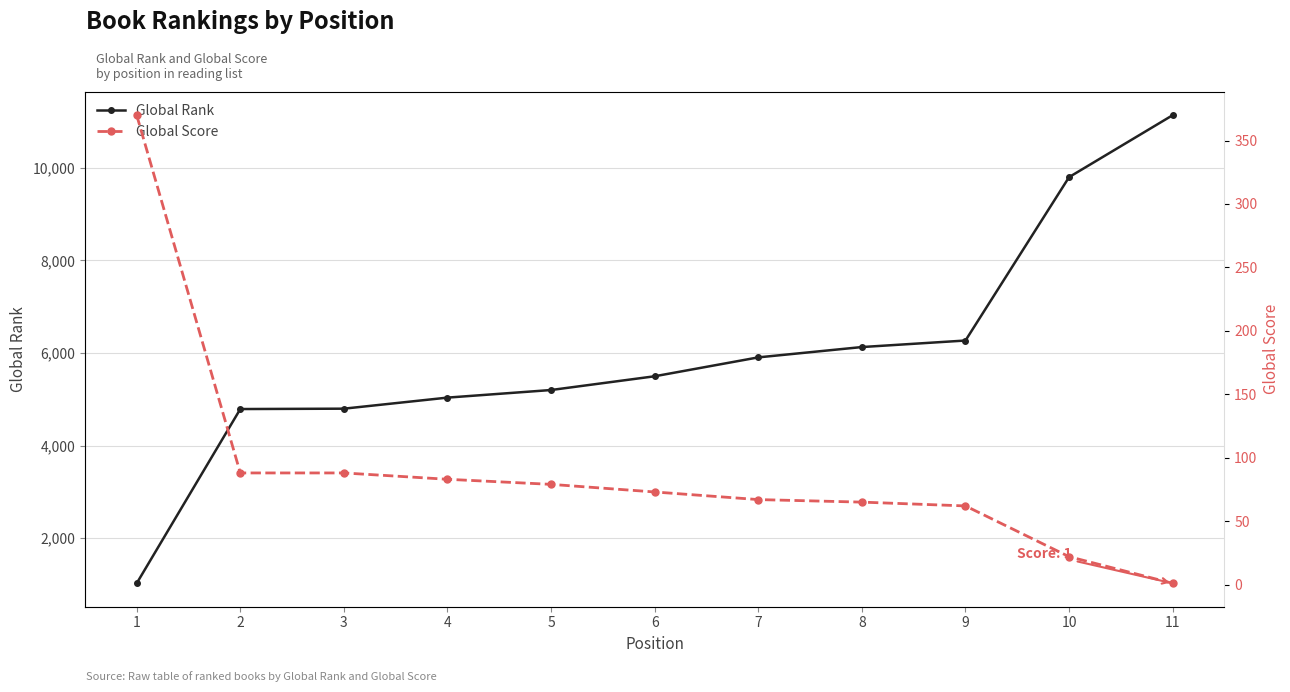

How many values in the Global Score series are below 73?

5